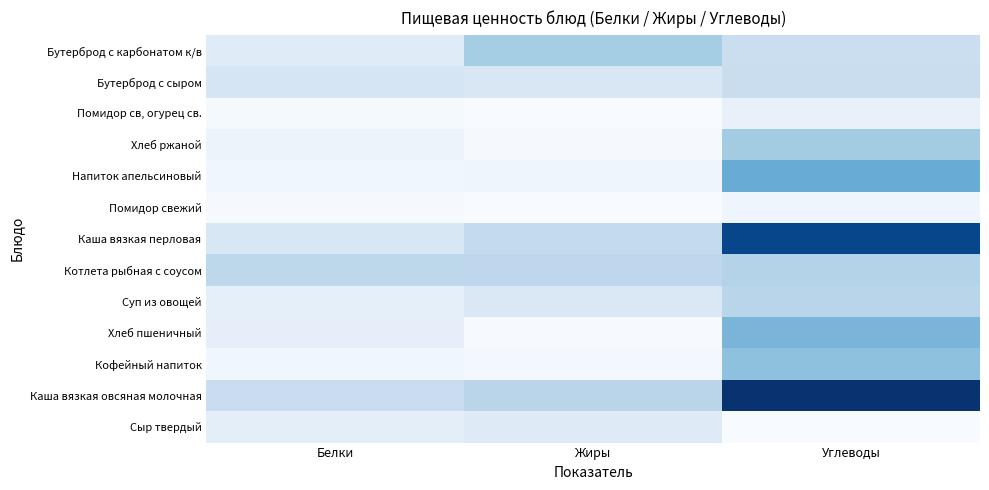

Is the value of Бутерброд с сыром at Жиры greater than the value of Помидор св, огурец св. at Белки?

Yes